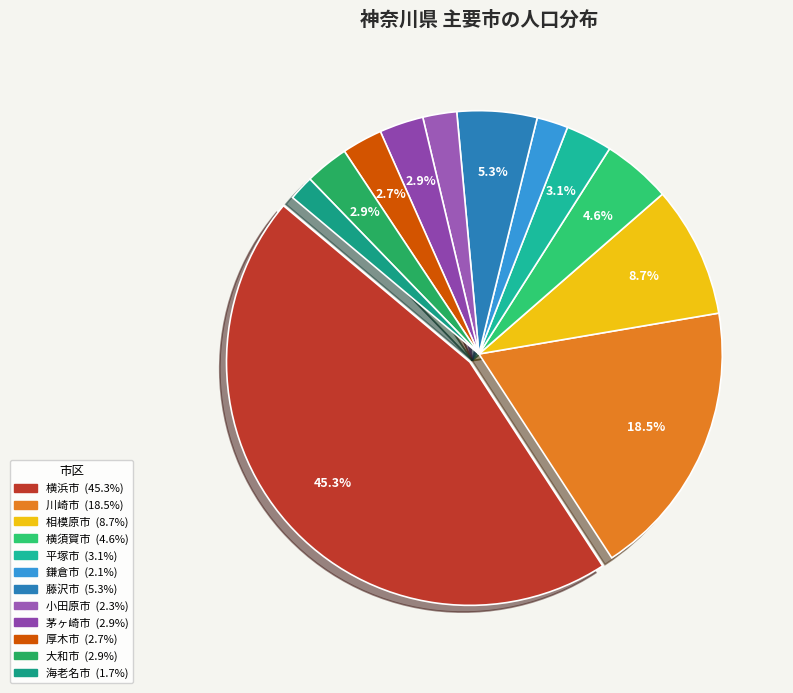

To the nearest percent, what is the difference between the 小田原市 and 平塚市 slice percentages?

1%